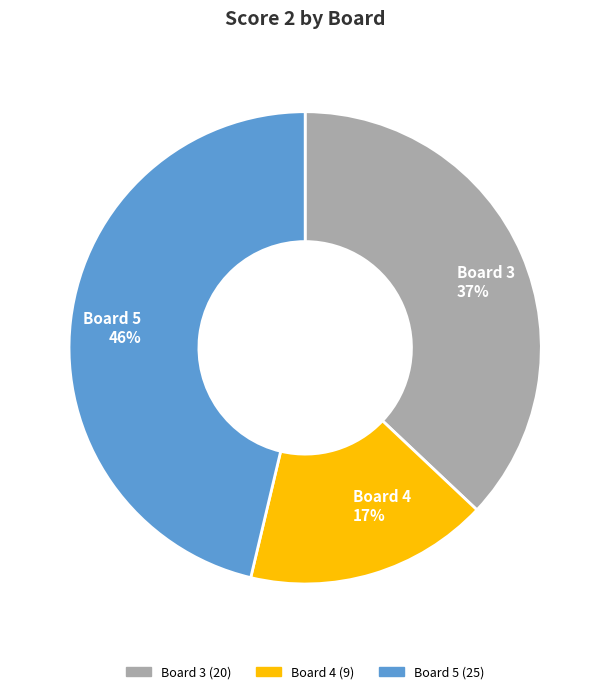

Which has a higher value, Board 4 or Board 5?

Board 5